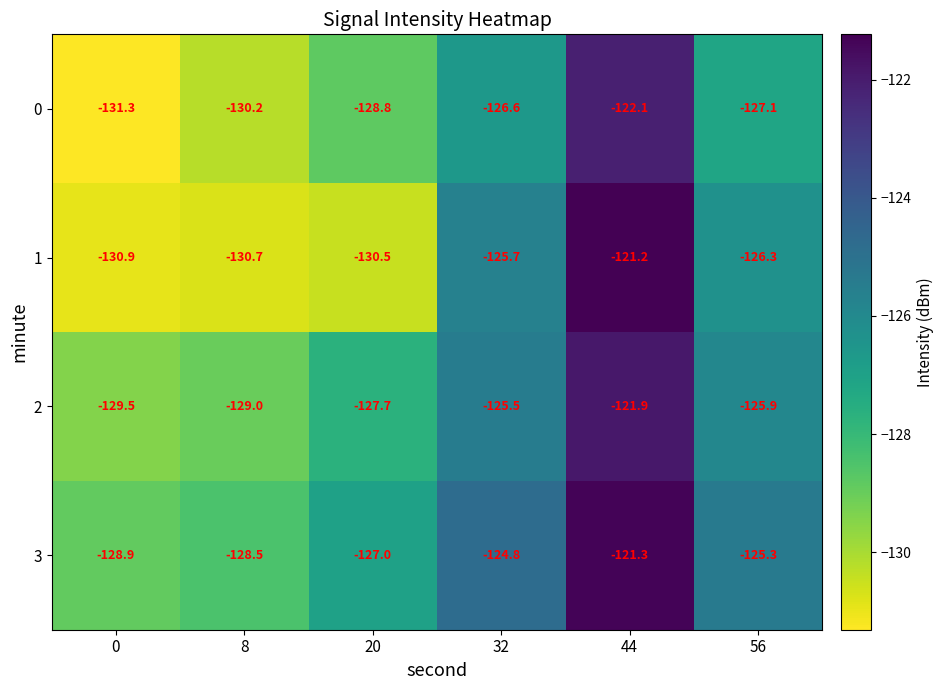

Reading left to right, list all the values displayed in this chart.

0: 0=-131.3	8=-130.2	20=-128.8	32=-126.6	44=-122.1	56=-127.1
1: 0=-130.9	8=-130.7	20=-130.5	32=-125.7	44=-121.2	56=-126.3
2: 0=-129.5	8=-129.0	20=-127.7	32=-125.5	44=-121.9	56=-125.9
3: 0=-128.9	8=-128.5	20=-127.0	32=-124.8	44=-121.3	56=-125.3